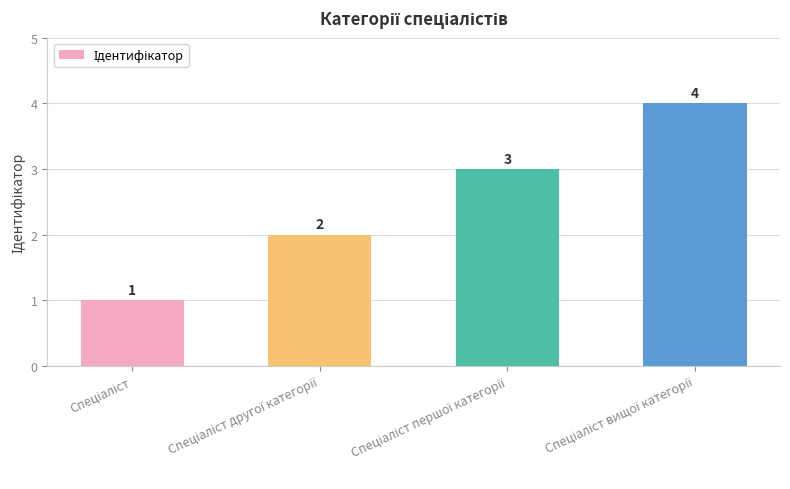

What is the sum of all values?

10